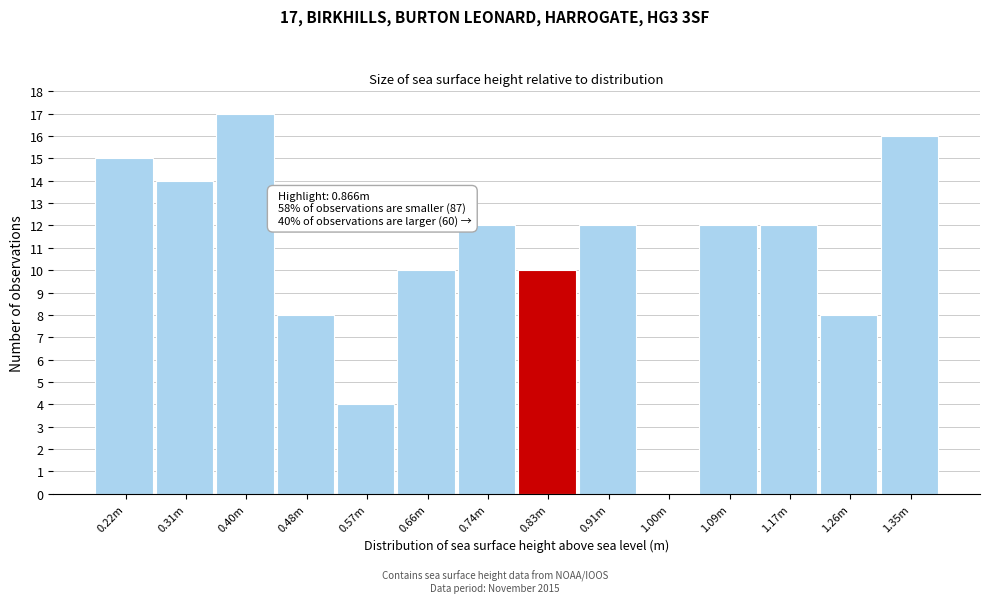

Reading left to right, transcribe all the data shown in this chart.

0.22m=15	0.31m=14	0.40m=17	0.48m=8	0.57m=4	0.66m=10	0.74m=12	0.83m=10	0.91m=12	1.00m=0	1.09m=12	1.17m=12	1.26m=8	1.35m=16